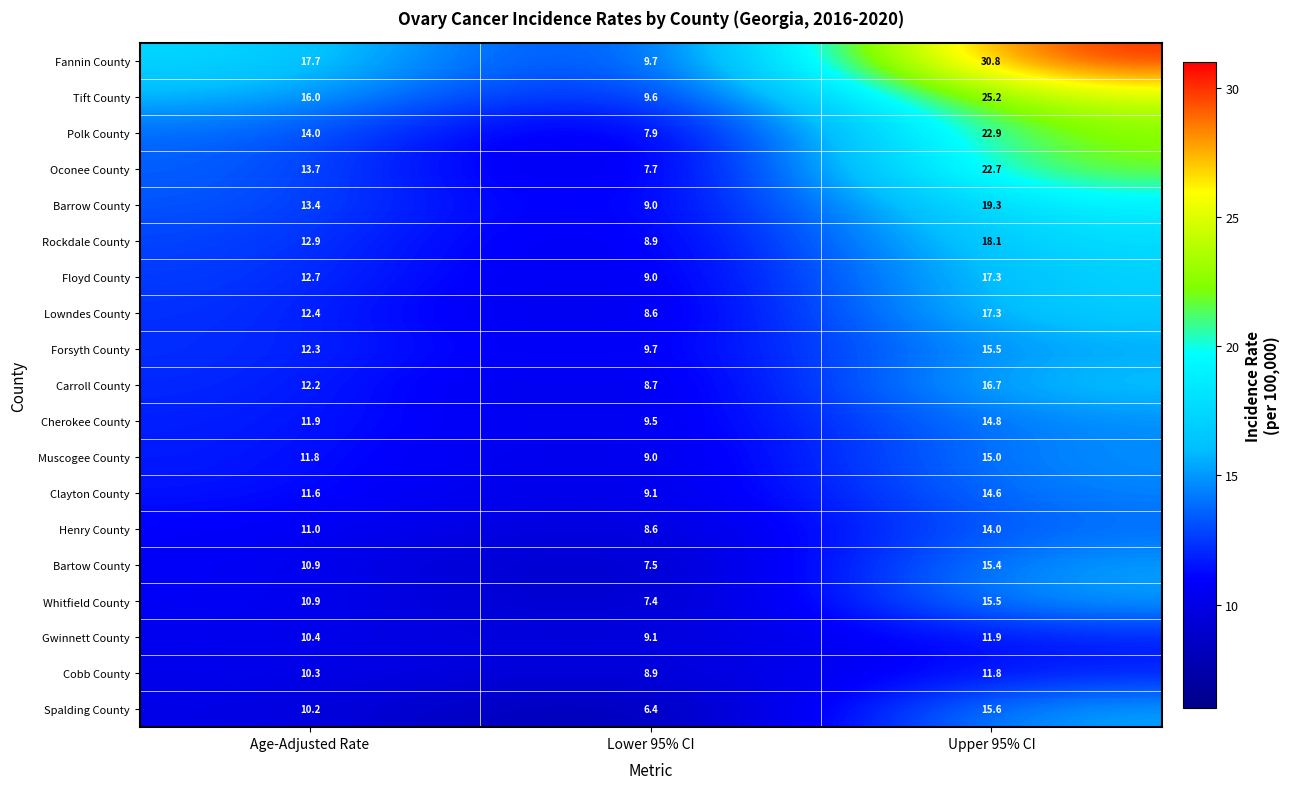

What is the average value of the Lowndes County series?

12.8